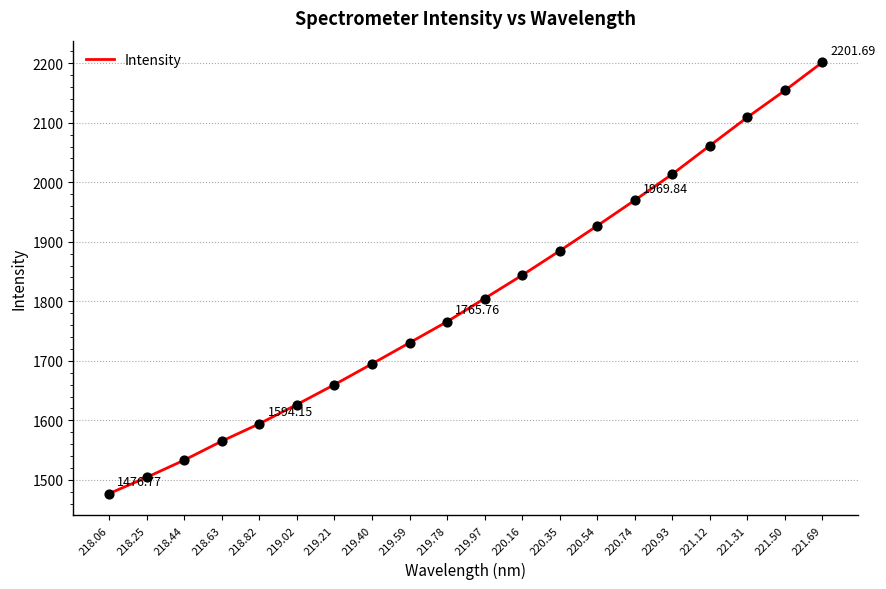

Which has a higher value, 219.97 or 218.44?

219.97